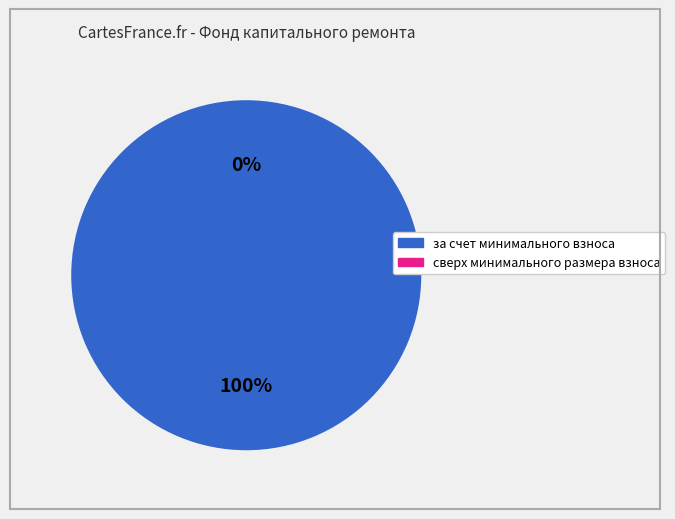

Which category has the biggest portion of the pie?

за счет минимального взноса